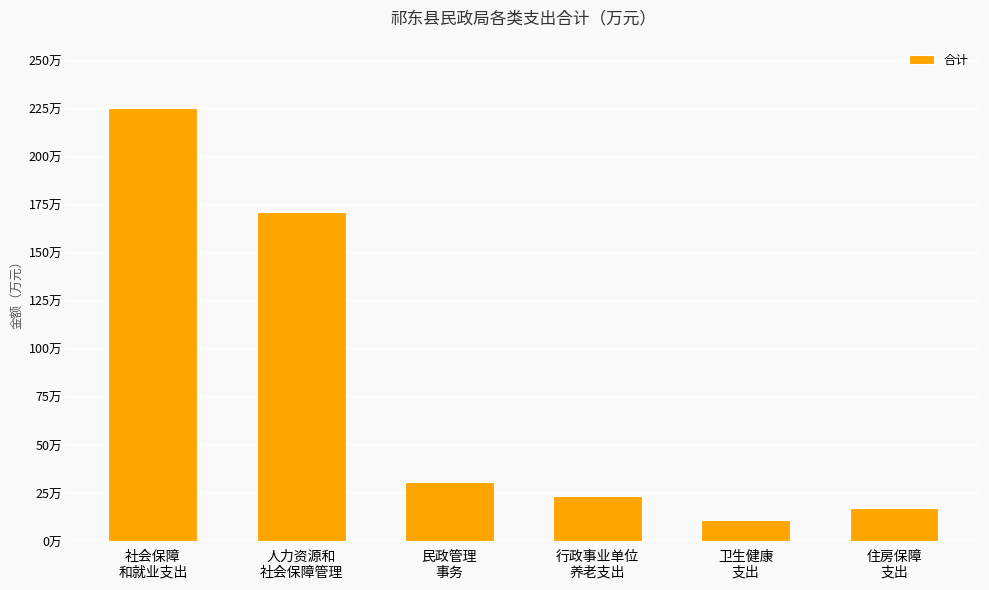

The chart shows a value of 17.8 at 卫生健康
支出. True or false?

False